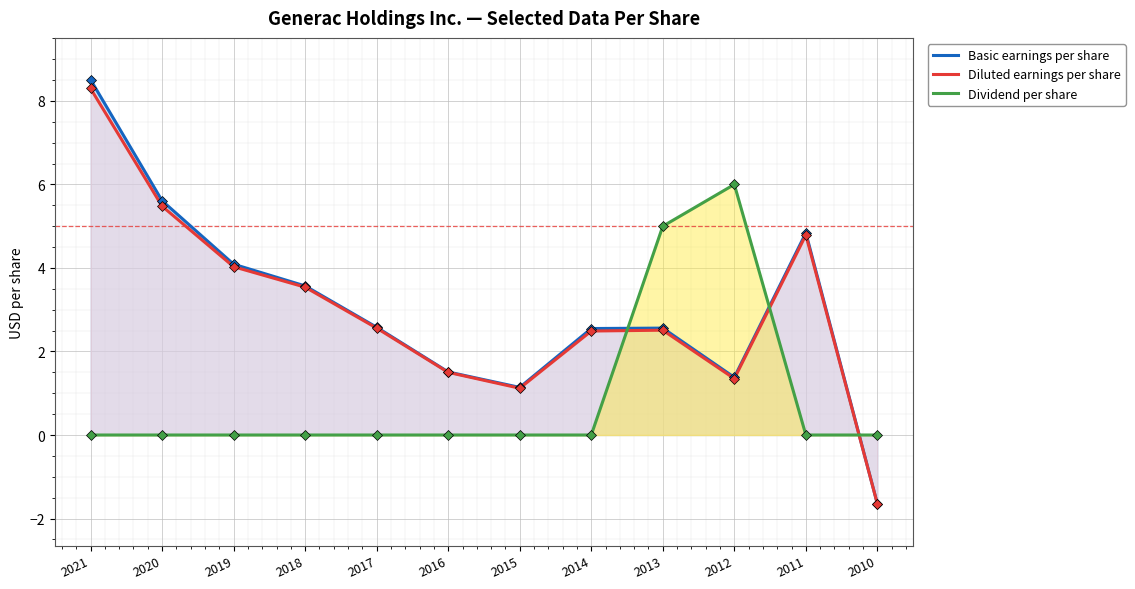

The value of Diluted earnings per share at 2017 is 2.6. True or false?

True